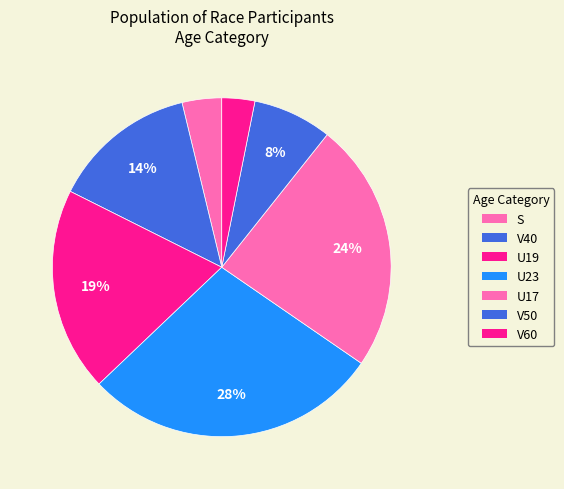

Which category has the smallest portion of the pie?

V60